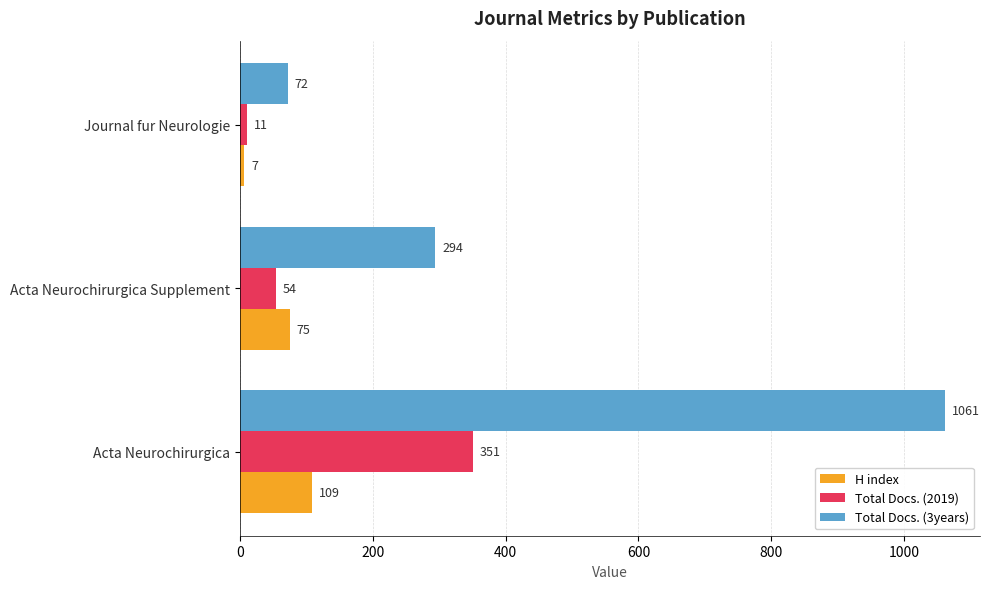

Which series has the largest total across all categories?

Total Docs. (3years)